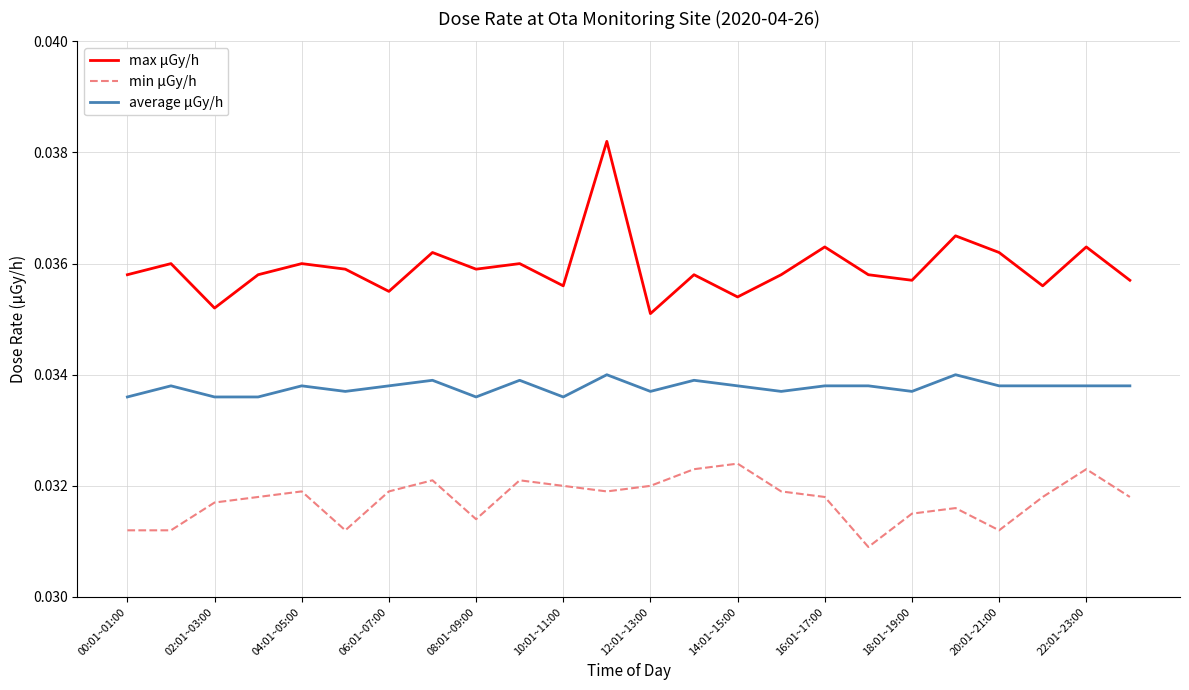

List the series in order of their peak value, highest first.

max μGy/h, average μGy/h, min μGy/h